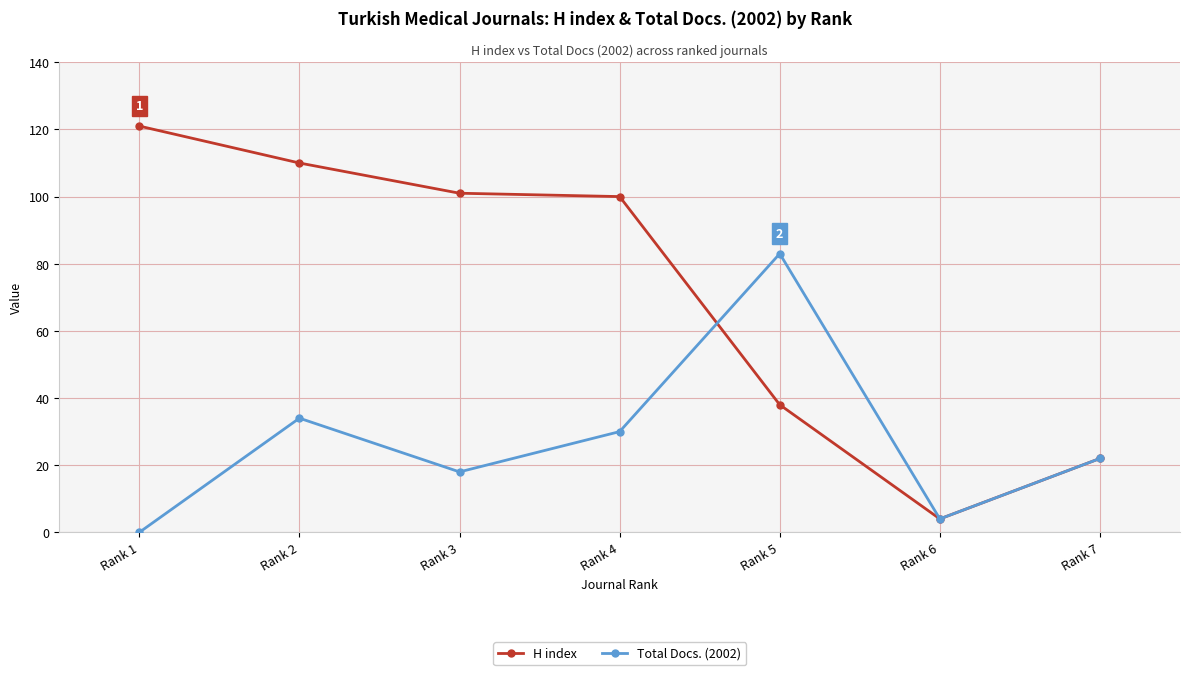

Where does the Total Docs. (2002) series first go above 22?

Rank 2